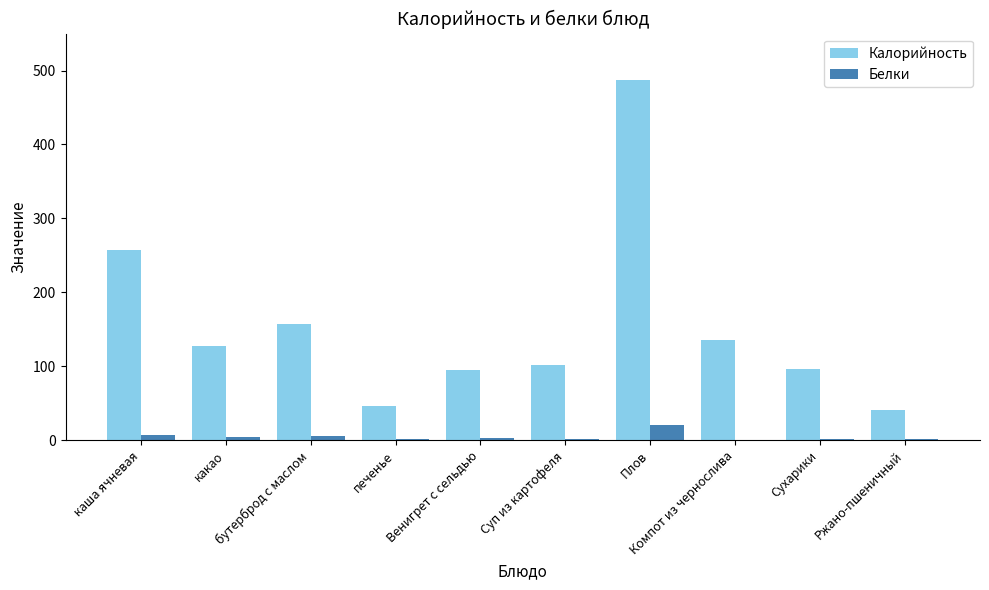

Which series has the largest total across all categories?

Калорийность